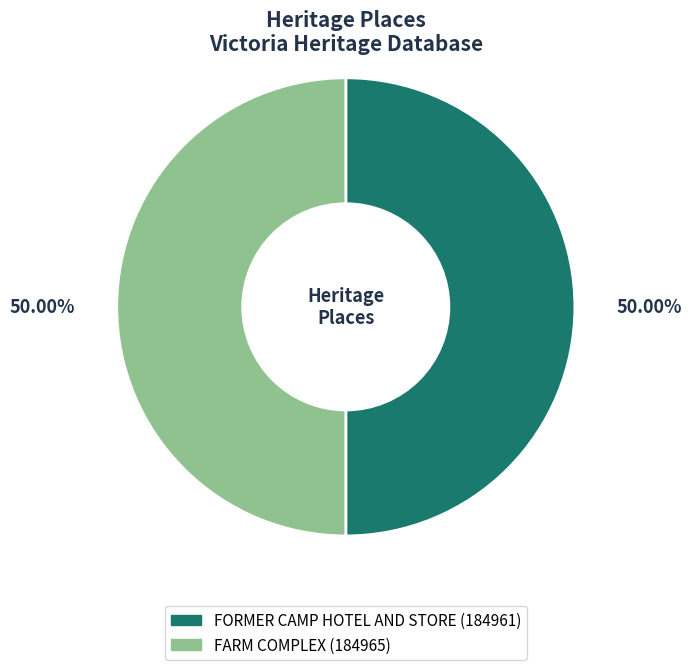

What is the ratio of the value at FORMER CAMP HOTEL AND STORE to the value at FARM COMPLEX?

1.0